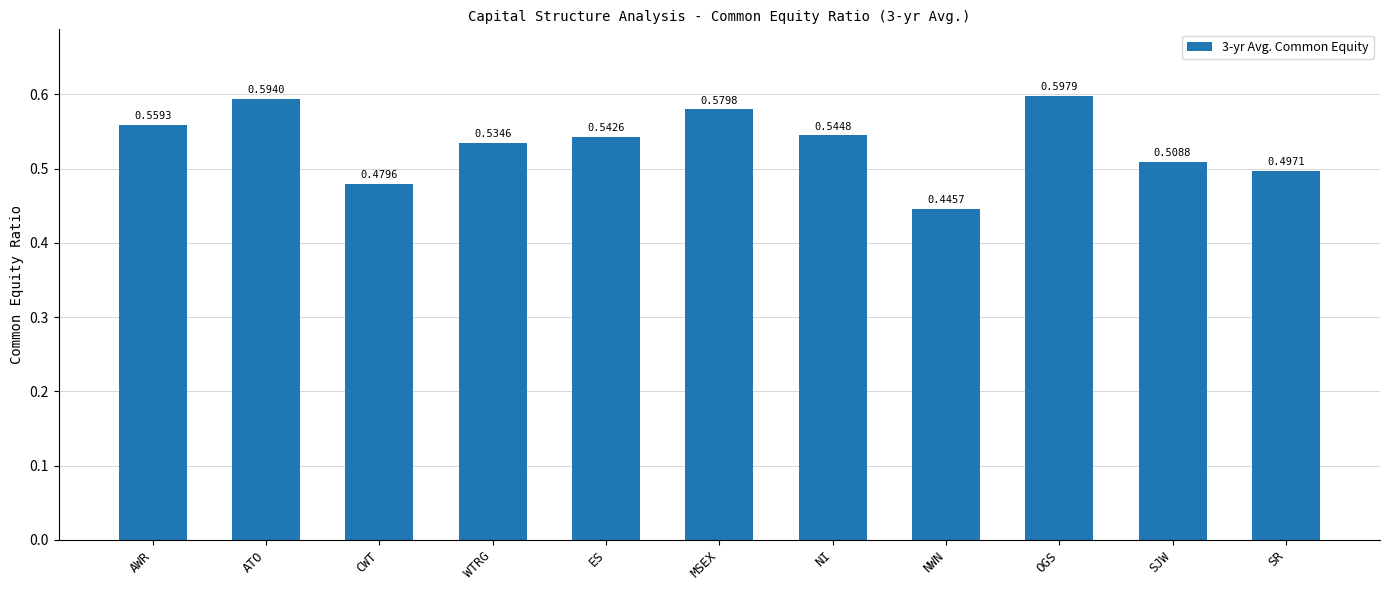

At which label is the value closest to 0?

NWN